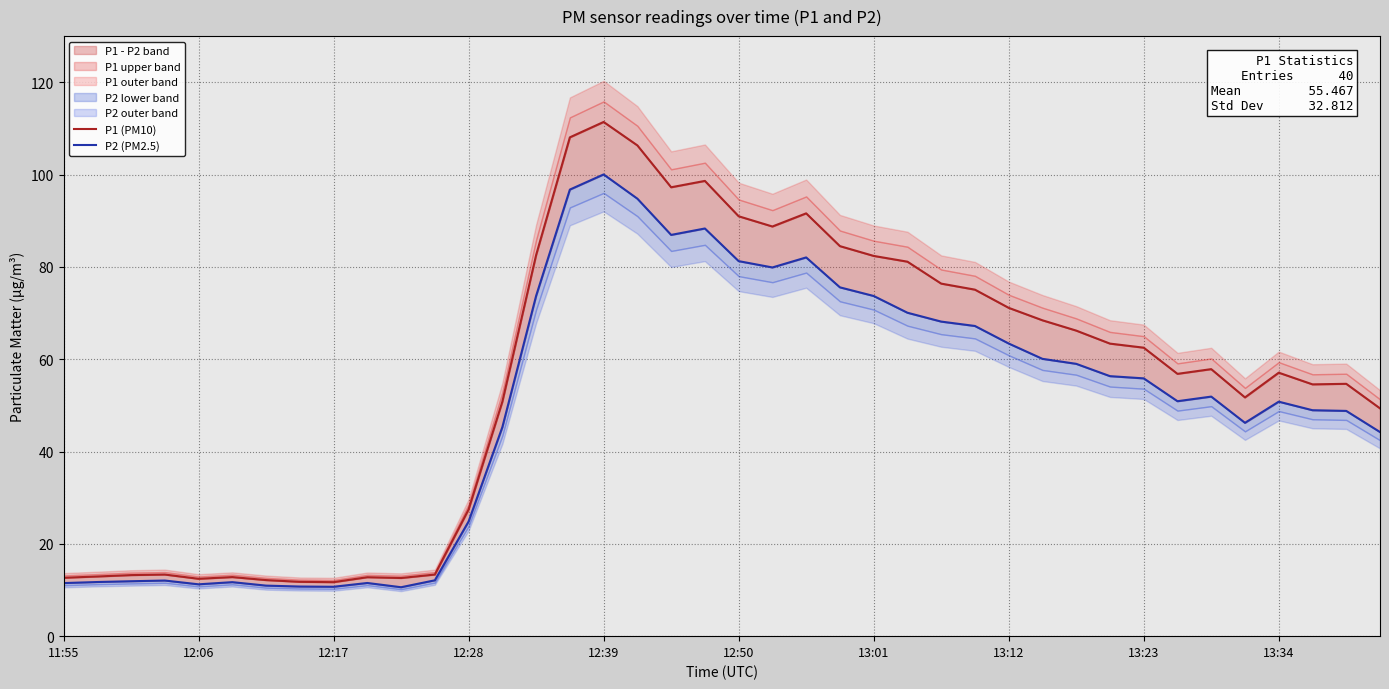

The P1 (PM10) series shows 106.3 at 17. True or false?

True